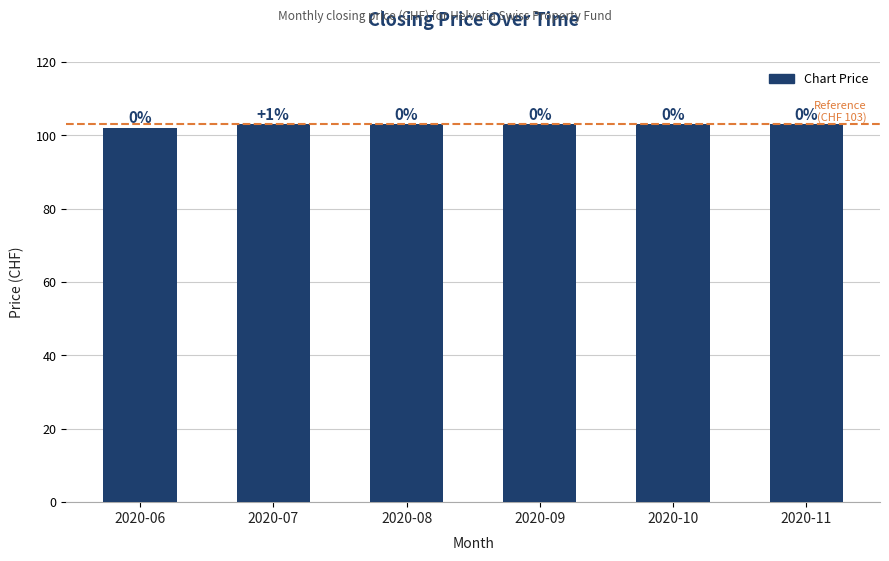

Reading left to right, extract all data points from this chart.

2020-06=102	2020-07=103	2020-08=103	2020-09=103	2020-10=103	2020-11=103